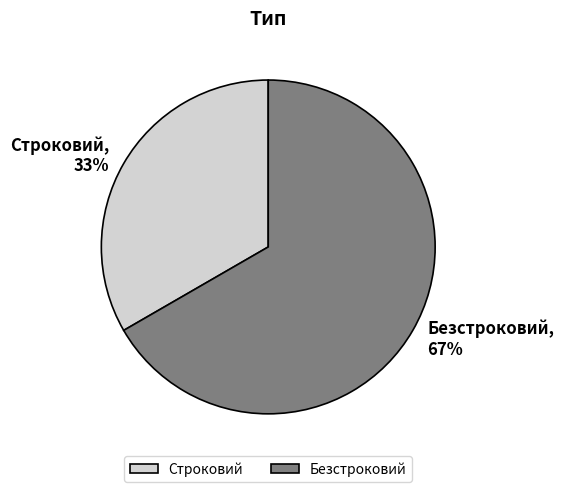

Is there a majority slice in this chart?

Yes